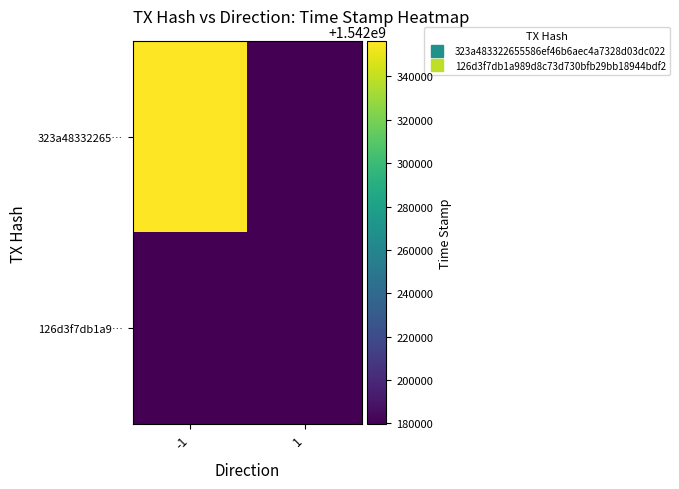

True or false: 323a48332265… has a value of 1542356166.0 at -1.

True